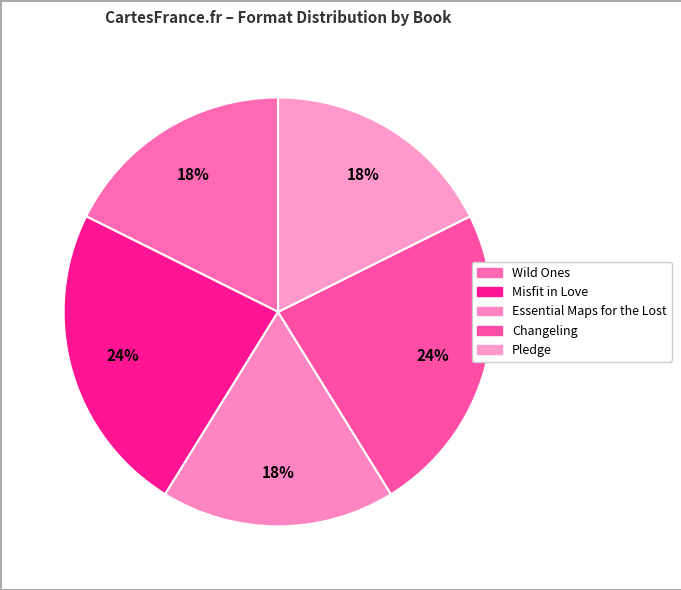

What percentage is the Changeling slice, to the nearest percent?

24%